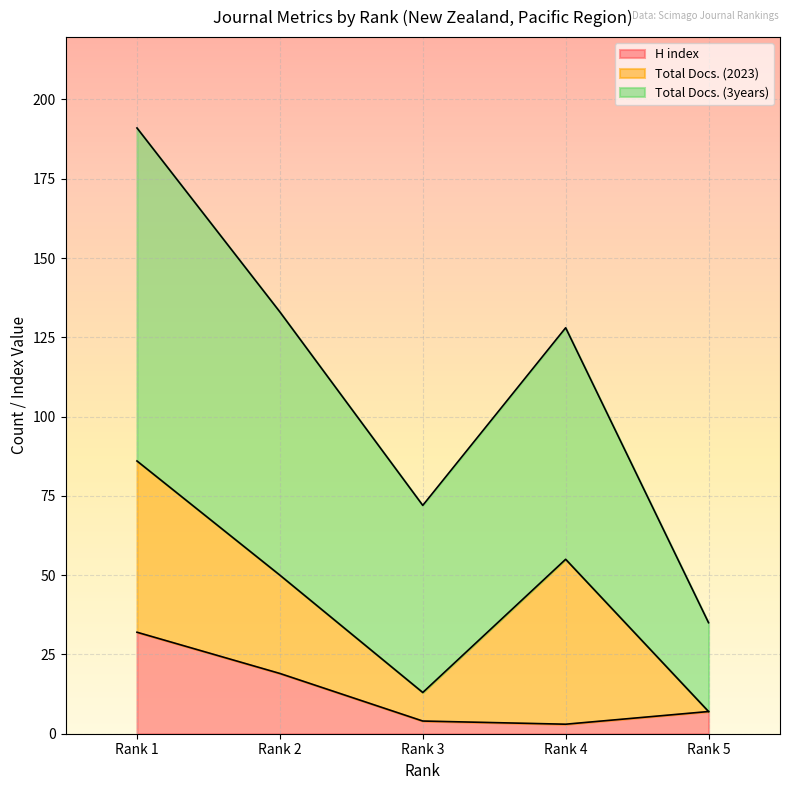

What is the sum of the Total Docs. (3years) values at Rank 1 and Rank 3?

263